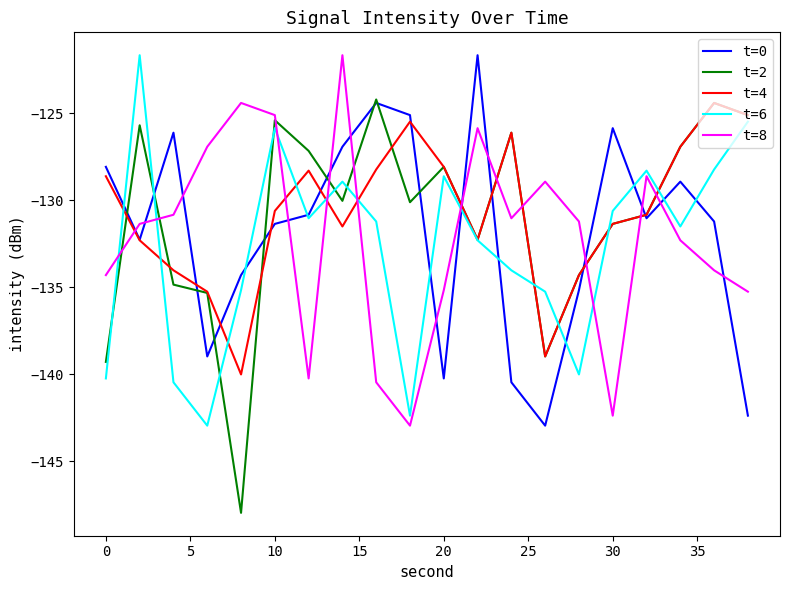

What is the maximum value for t=0?

-121.7